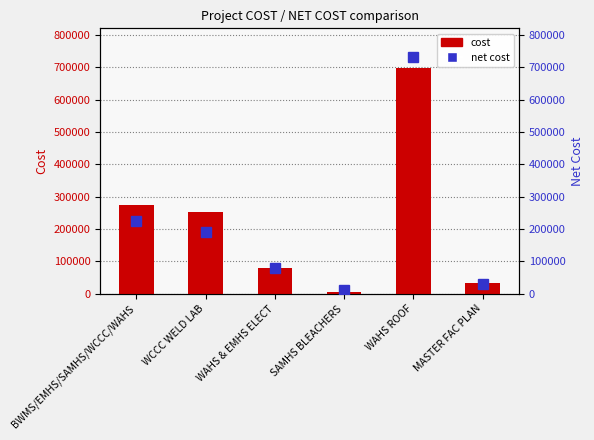

Are the bars horizontal?

No